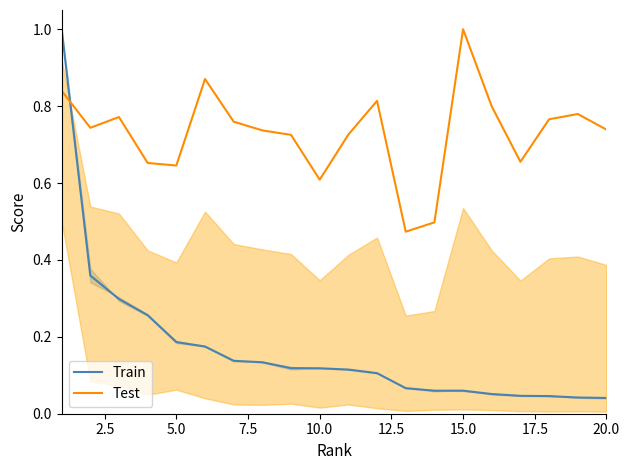

At which category does the chart reach its minimum across all series?

20.0